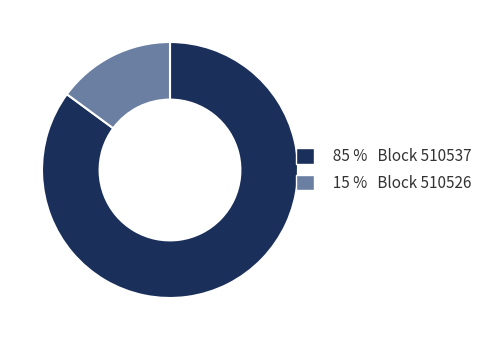

Is the sum of 85 % Block 510537 and 15 % Block 510526 greater than half?

Yes